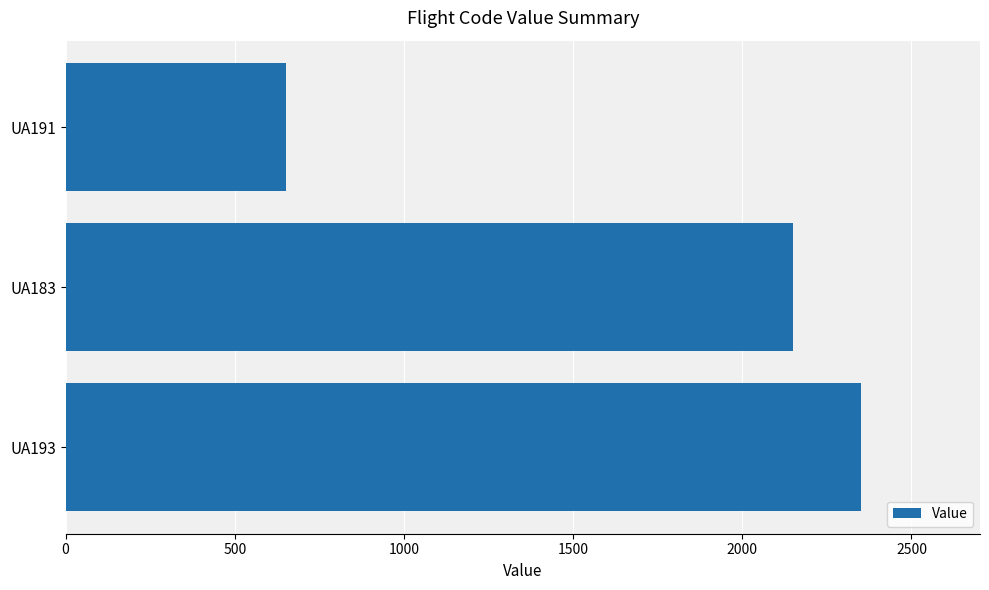

How many values are below 2150?

1